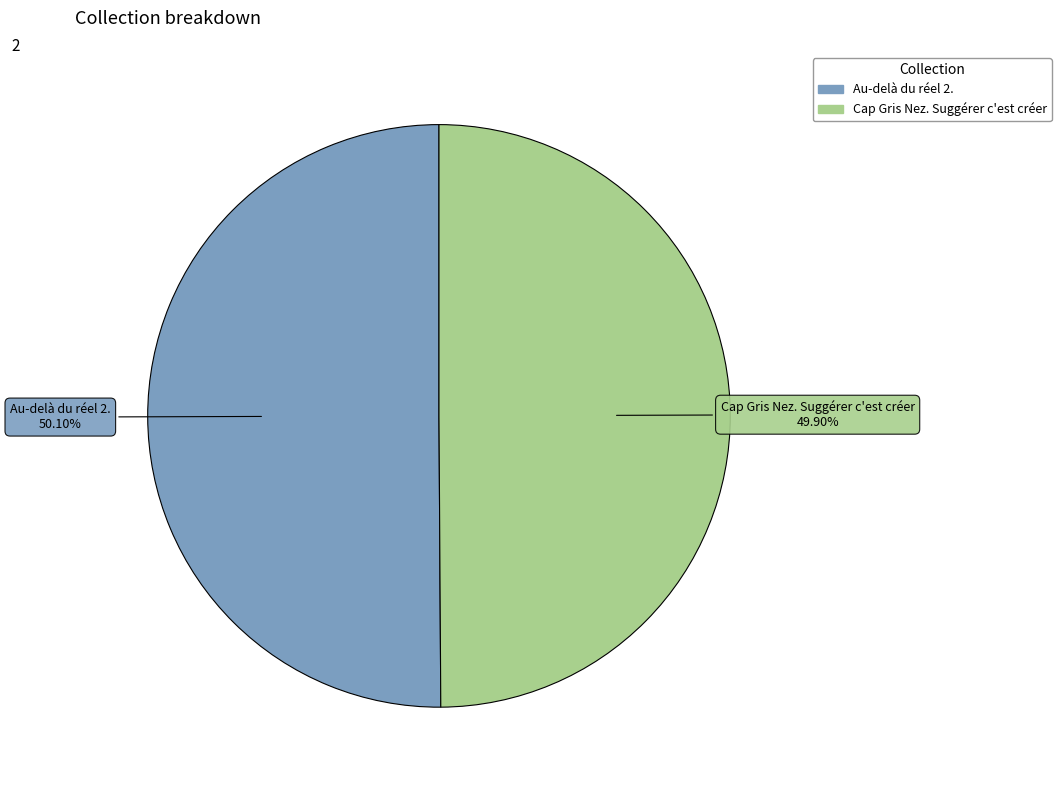

Is there any slice that represents more than half of the pie?

Yes